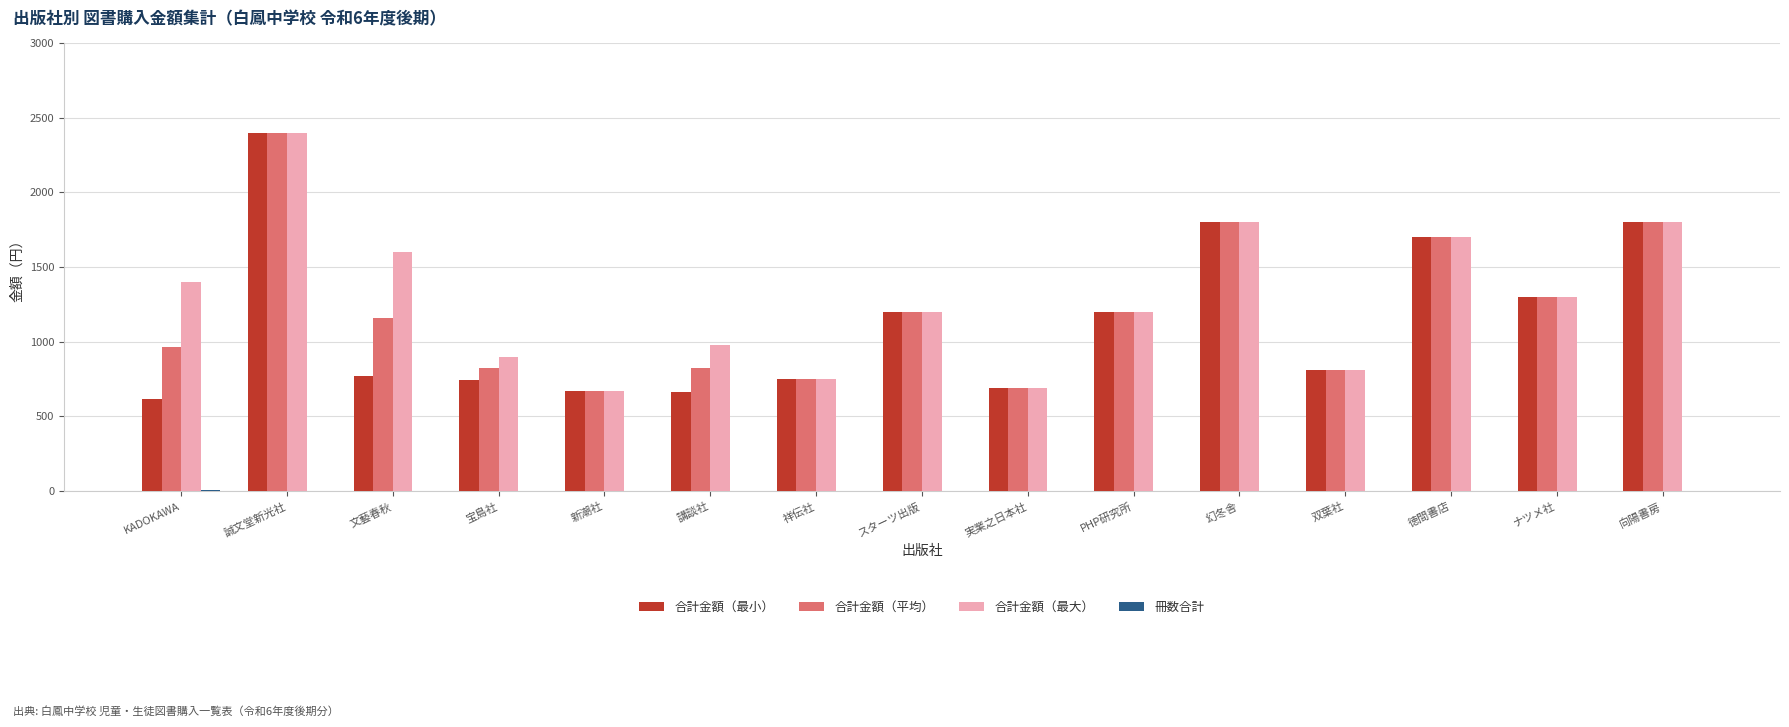

Which series has the largest total across all categories?

合計金額（最大）